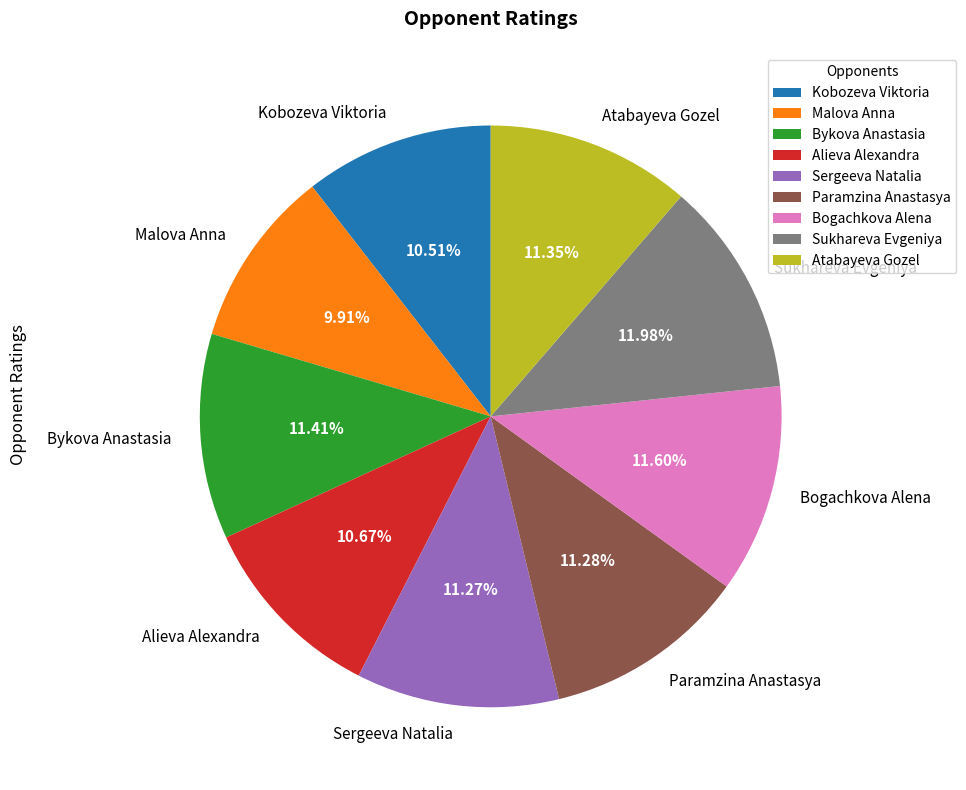

Which category has the smallest portion of the pie?

Malova Anna